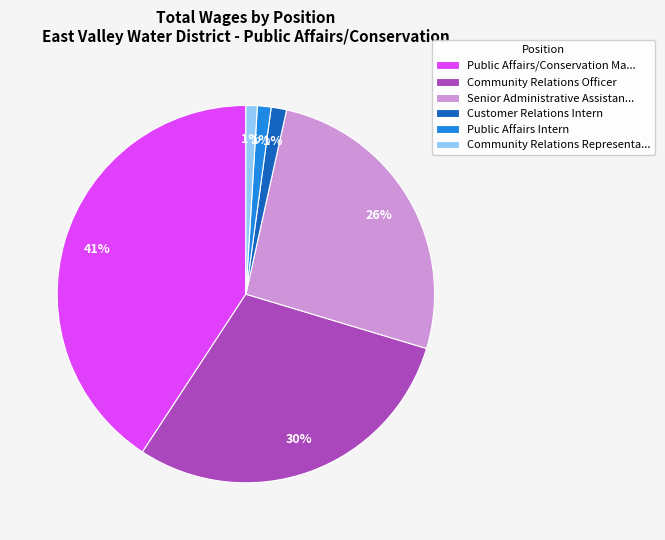

What percentage is the Public Affairs Intern slice, to the nearest percent?

1%